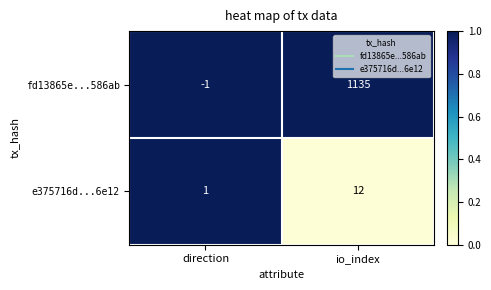

What is the difference between the fd13865e...586ab values at io_index and direction?

1136